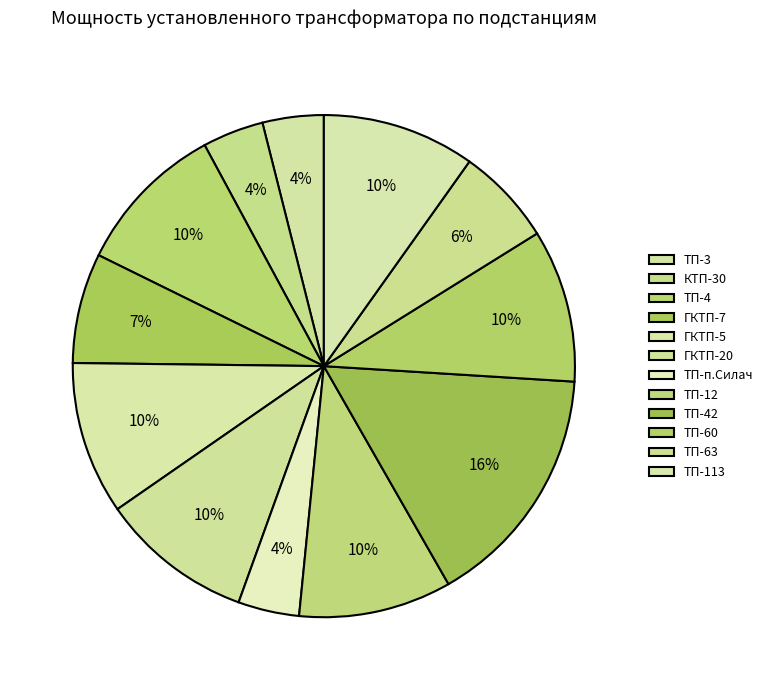

Which has a higher value, КТП-30 or ТП-3?

КТП-30